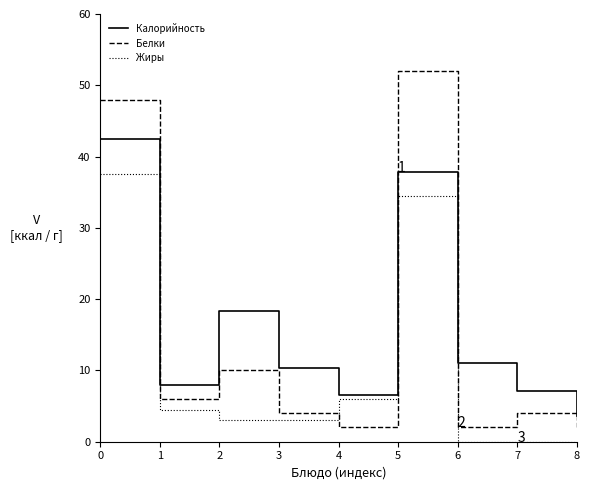

What is the minimum value for Белки?

2.0